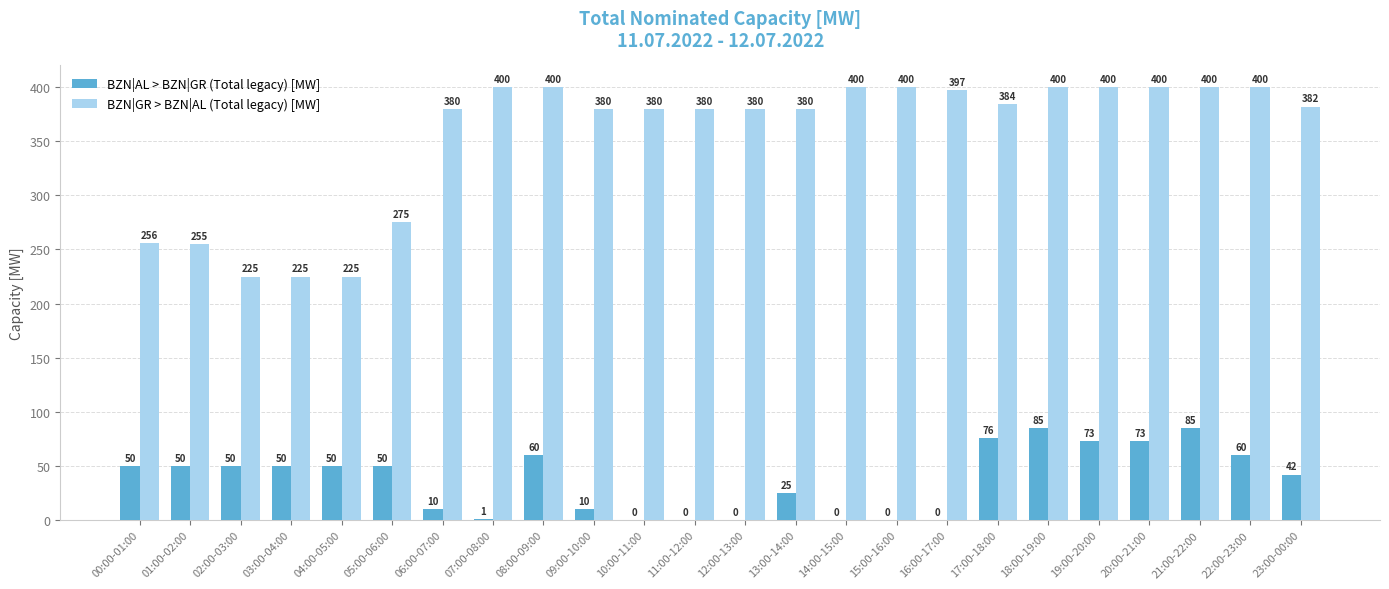

Is the value of BZN|GR > BZN|AL (Total legacy) [MW] at 20:00-21:00 greater than the value of BZN|AL > BZN|GR (Total legacy) [MW] at 08:00-09:00?

Yes